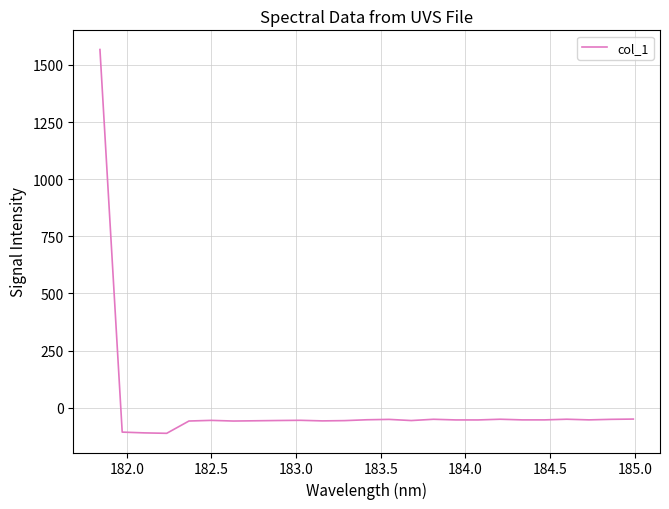

How many positive values are there?

1